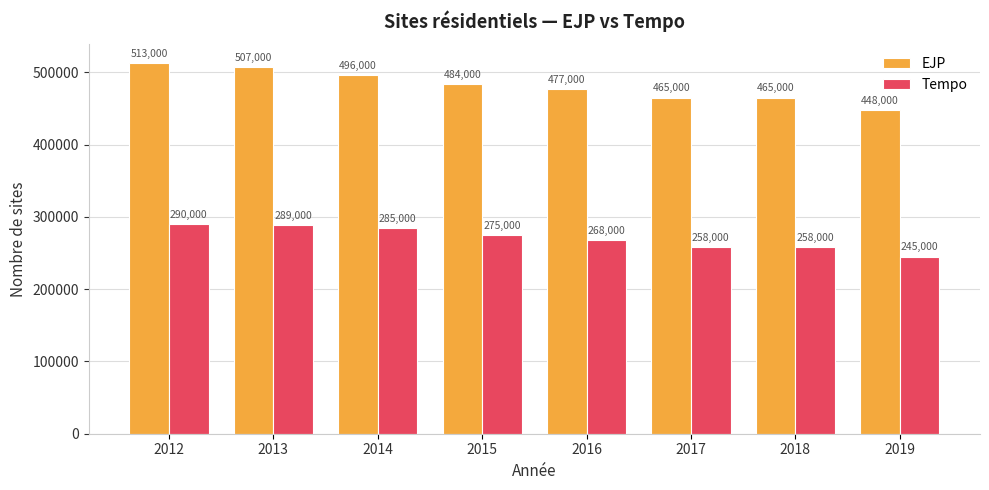

The value of EJP at 2014 is 496000. True or false?

True